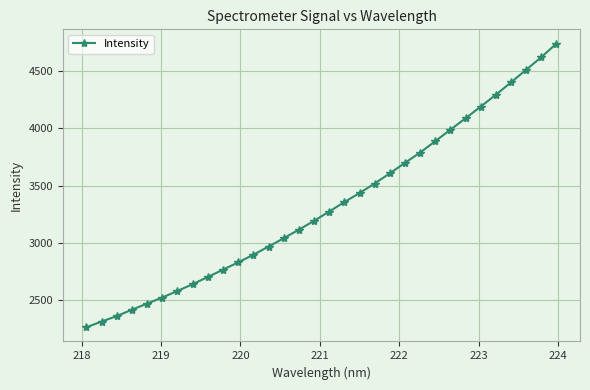

What is the value of the 6th point from the left?

2525.7